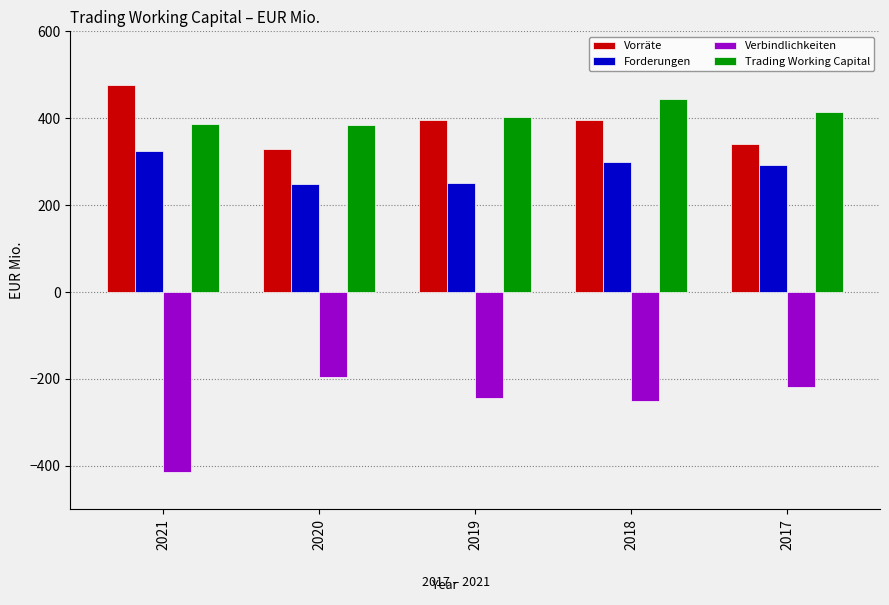

True or false: Forderungen has a value of 59.4 at 2019.

False